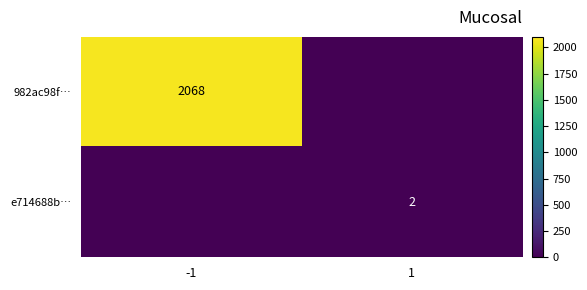

How many distinct data groups are displayed?

2